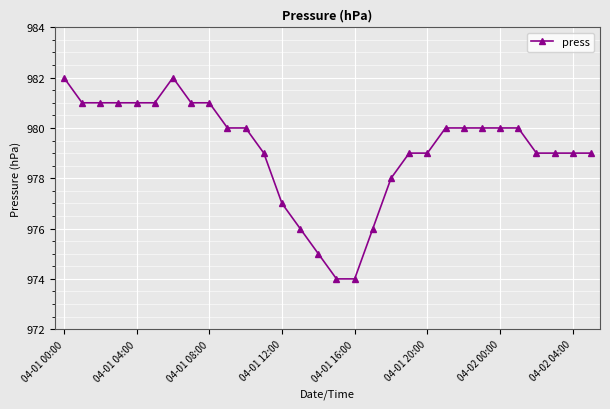

Does the chart have visible grid lines?

Yes